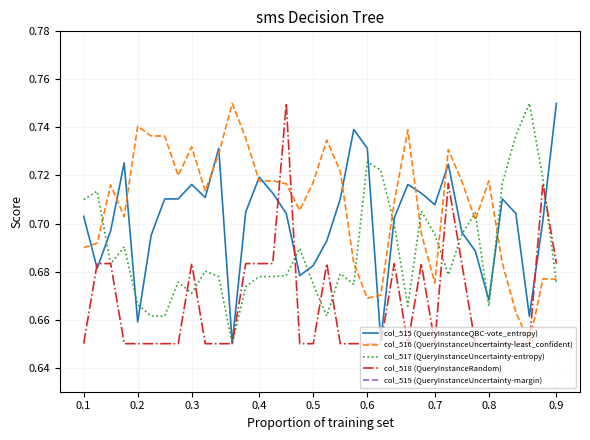

Is this an area chart (filled region under the line)?

No